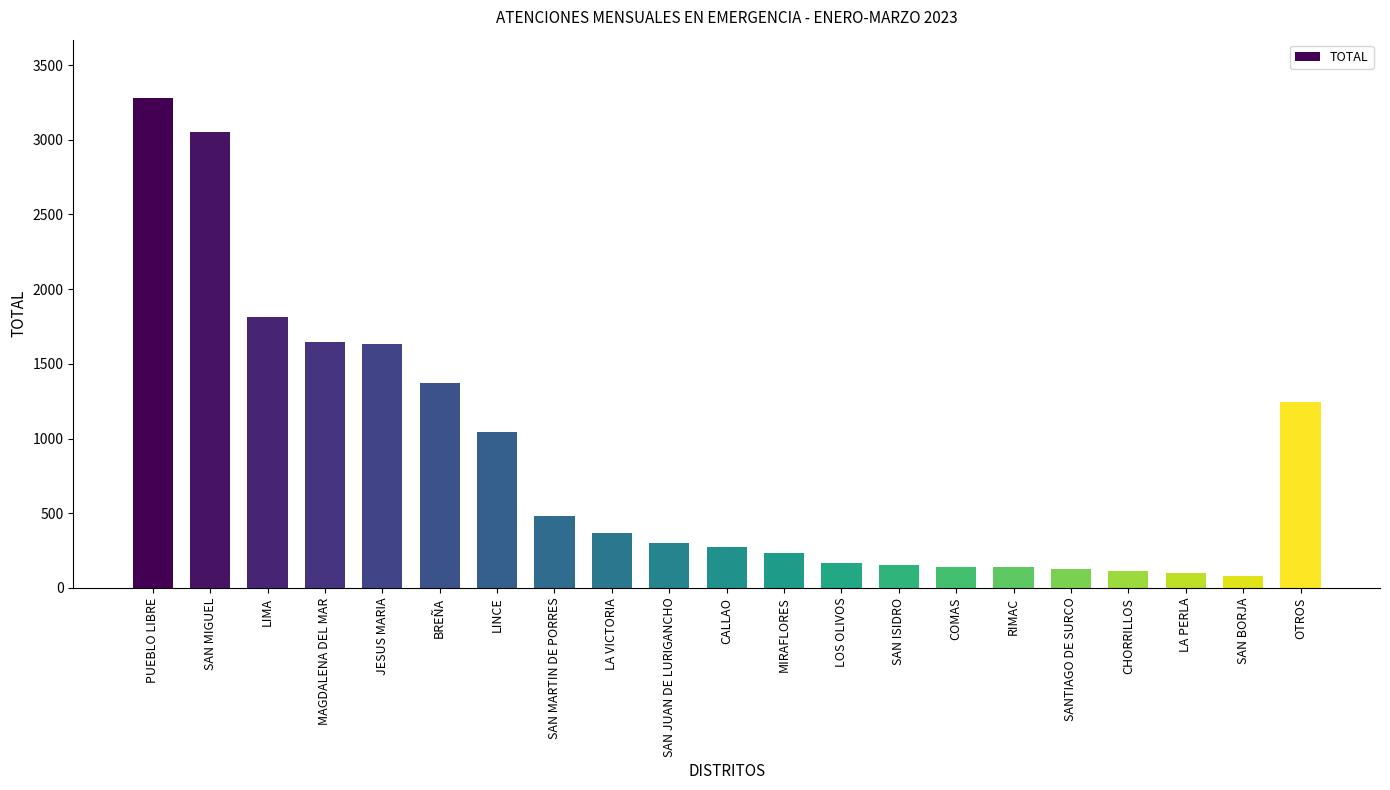

Read the value at SAN JUAN DE LURIGANCHO.

302